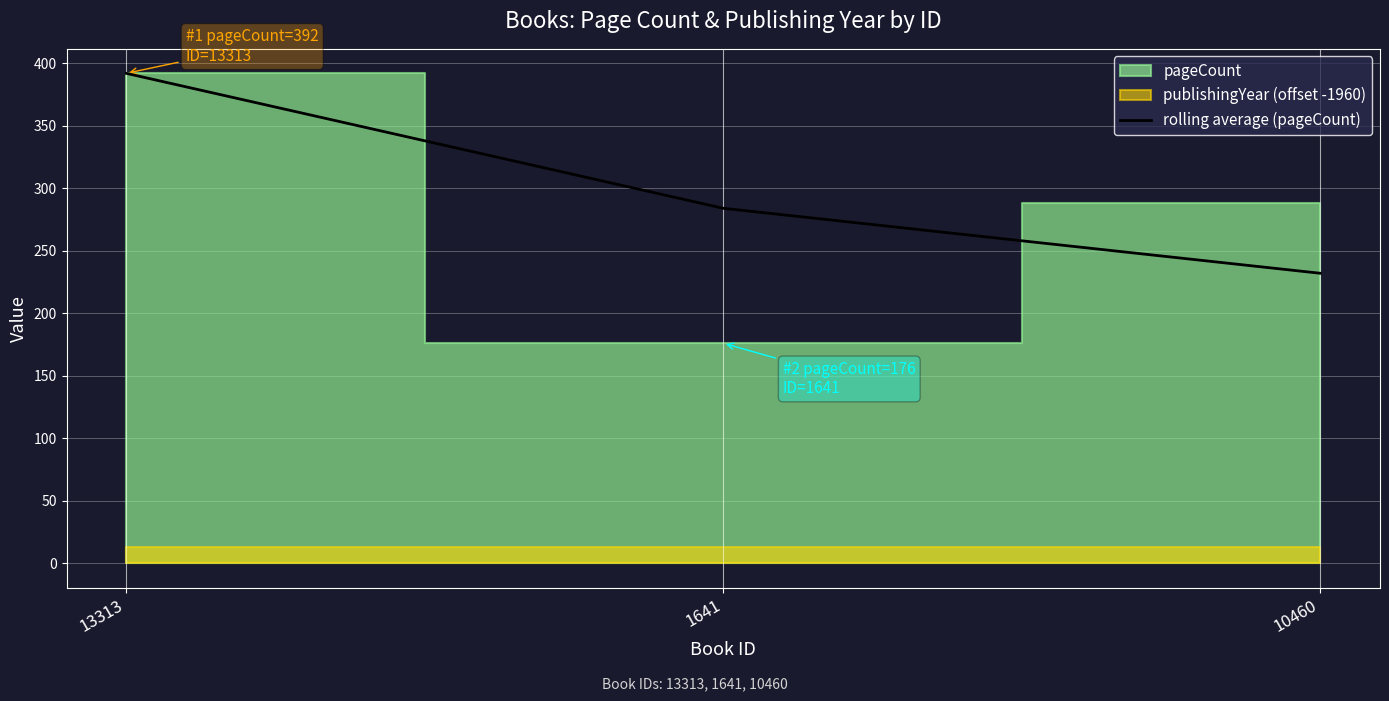

Reading left to right, transcribe all the data shown in this chart.

392	284	232